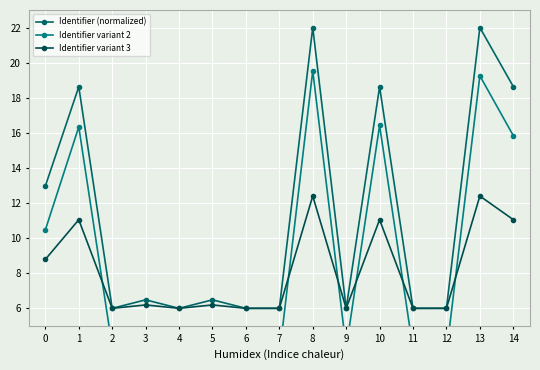

Between 2 and 6, which series saw the biggest shift?

Identifier variant 2